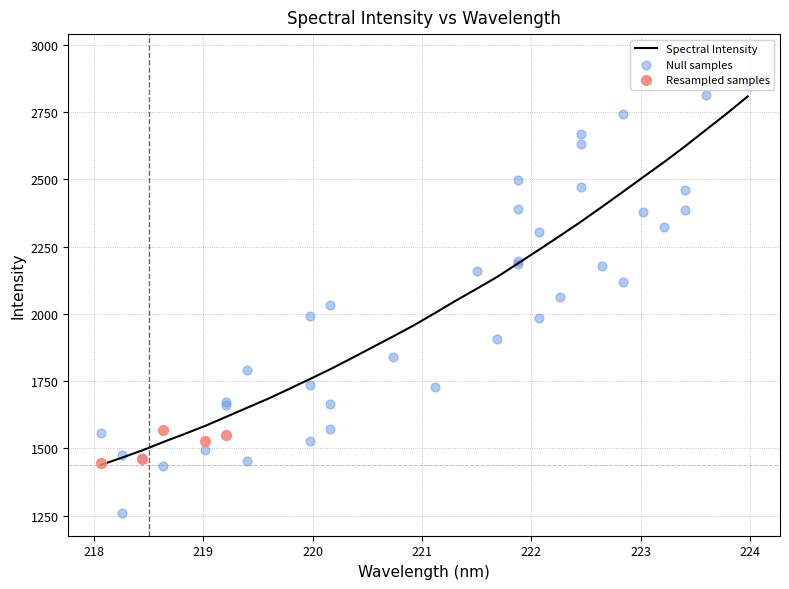

Between 218.6332 and 221.6902, which is larger?

221.6902